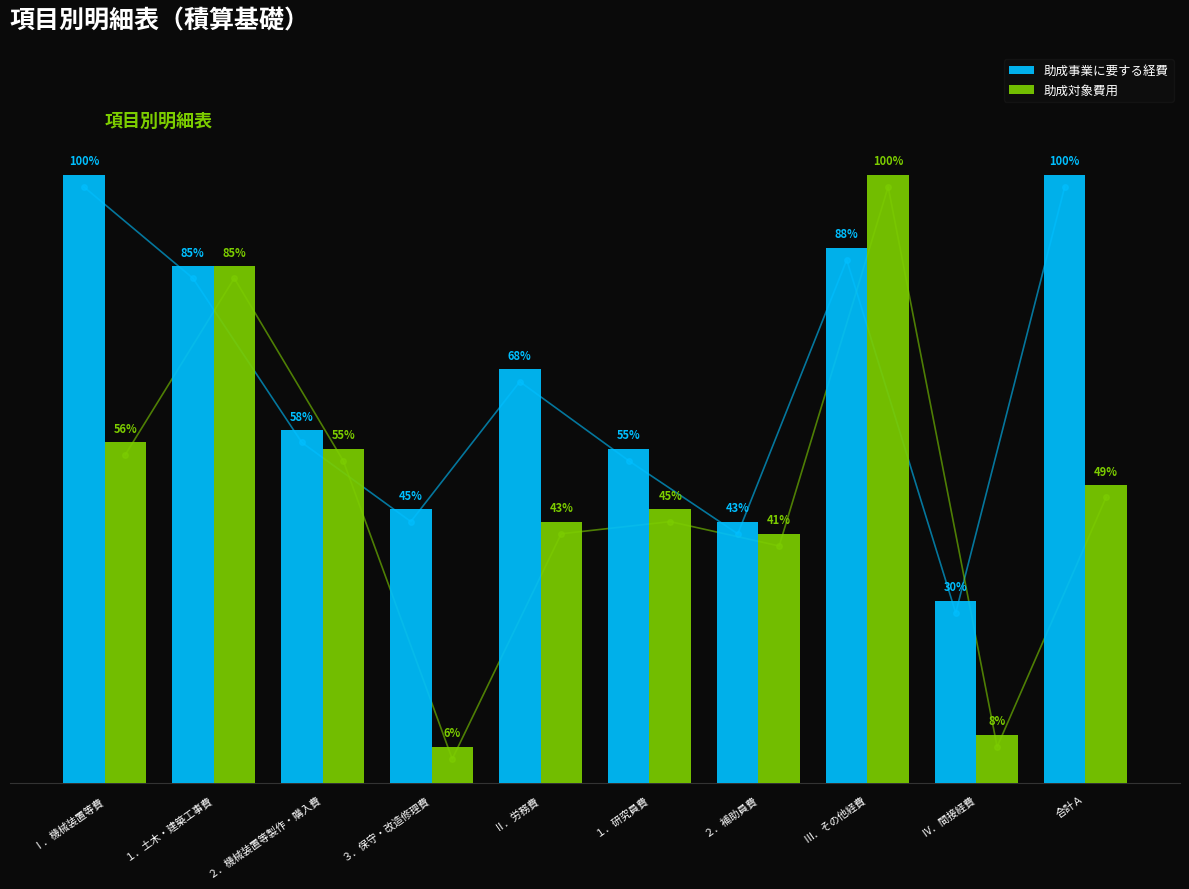

At how many categories does at least one series exceed 89?

3